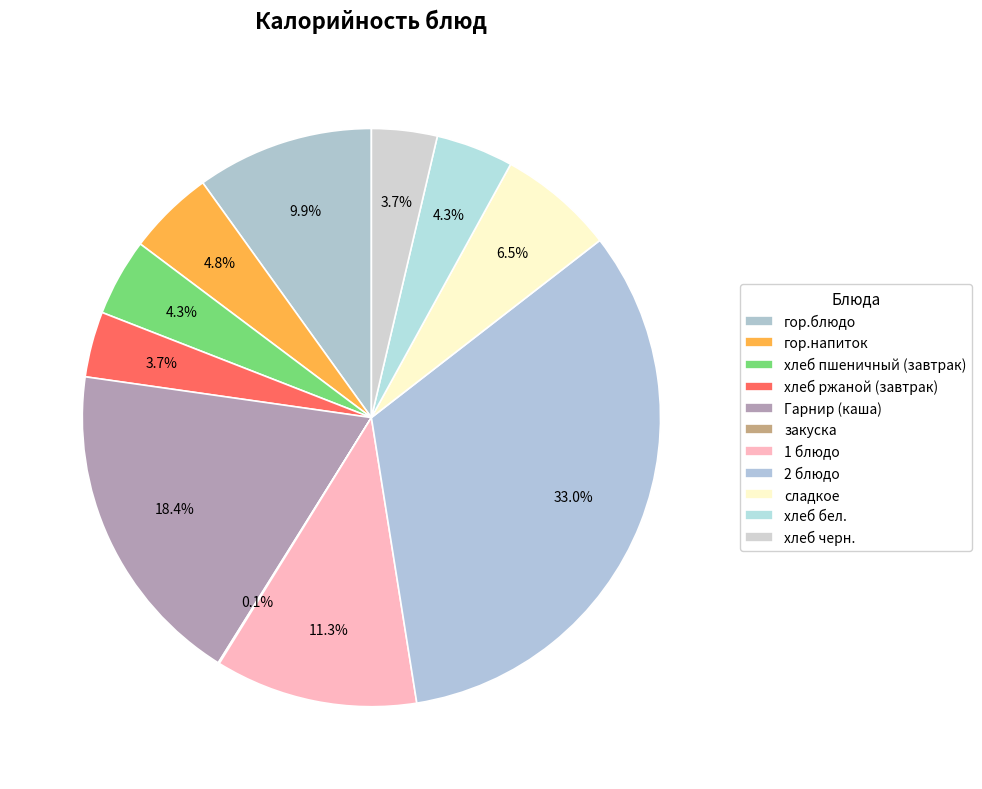

How many segments does this pie chart have?

11